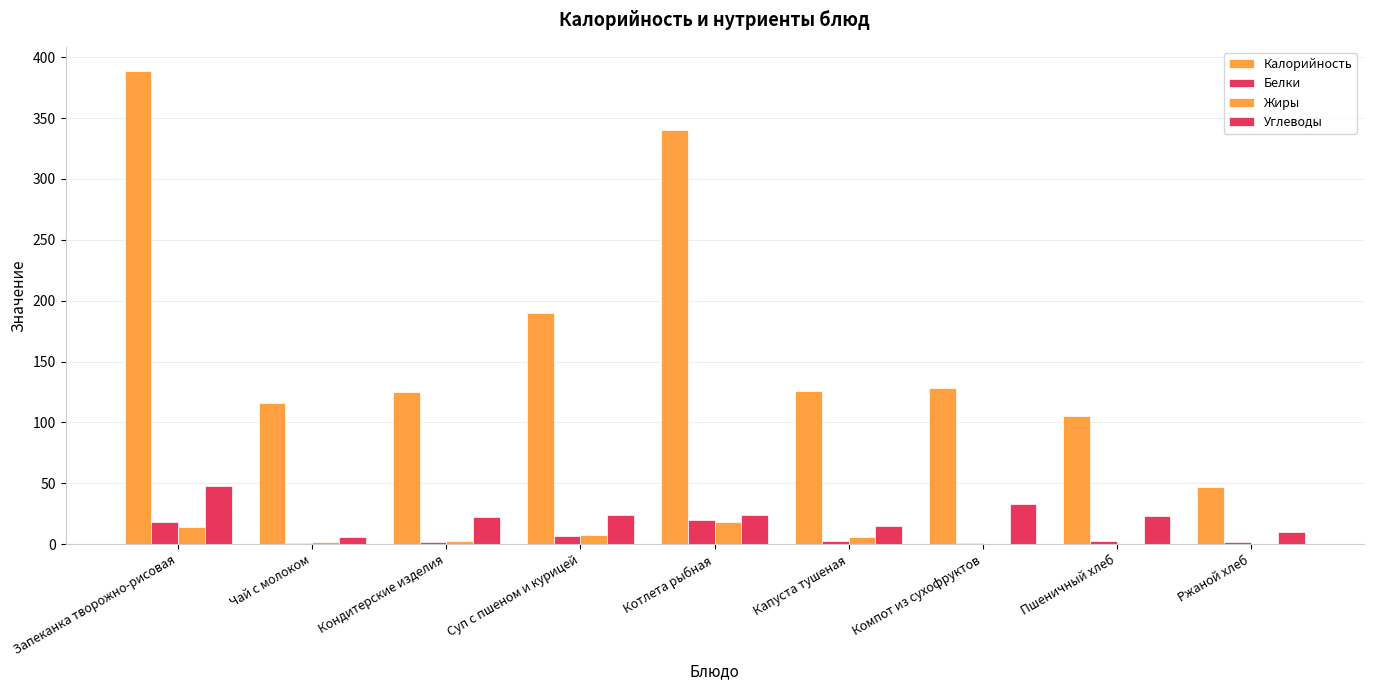

What is the sum of the Калорийность values at Кондитерские изделия and Пшеничный хлеб?

230